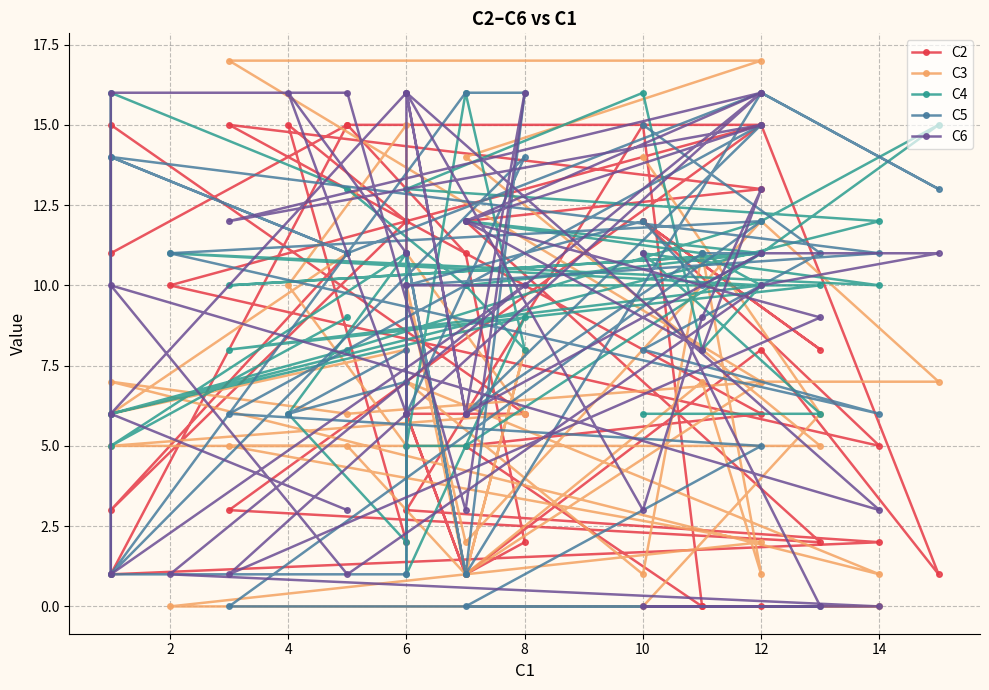

How many intersections are there between C6 and C5?

12